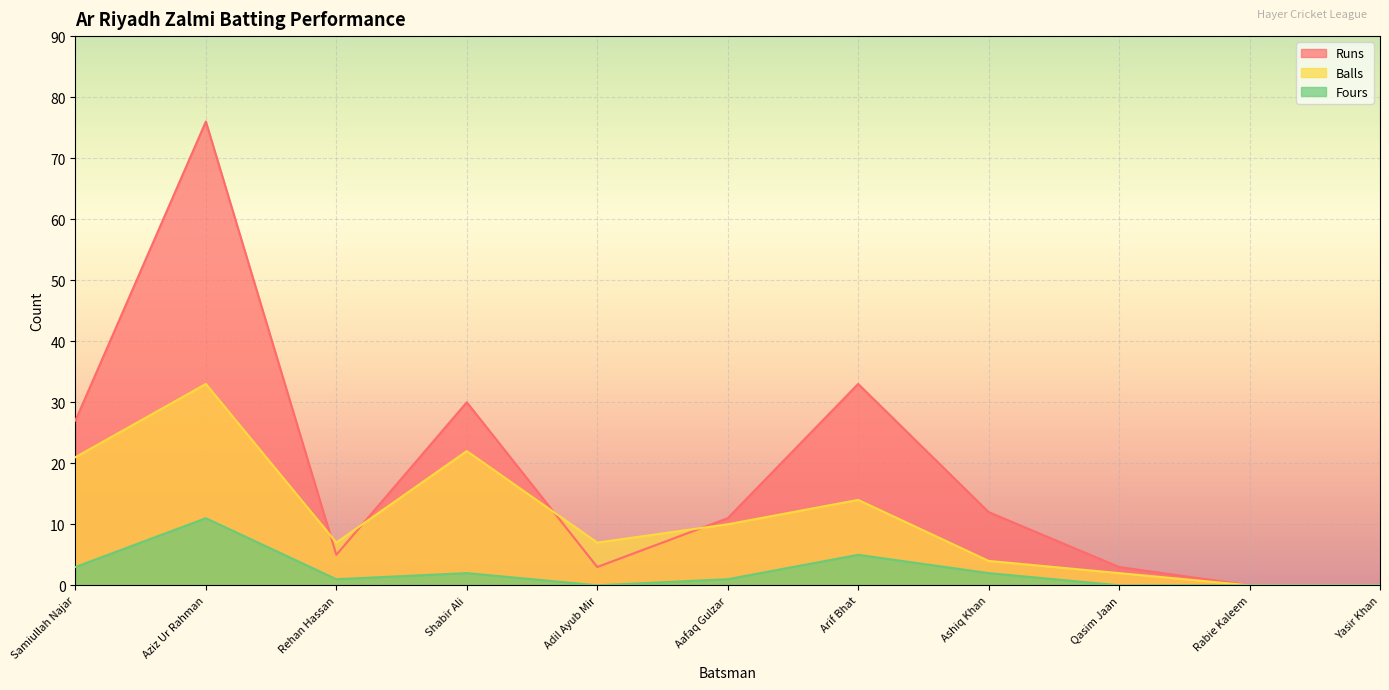

At which category does the chart reach its peak across all series?

Aziz Ur Rahman